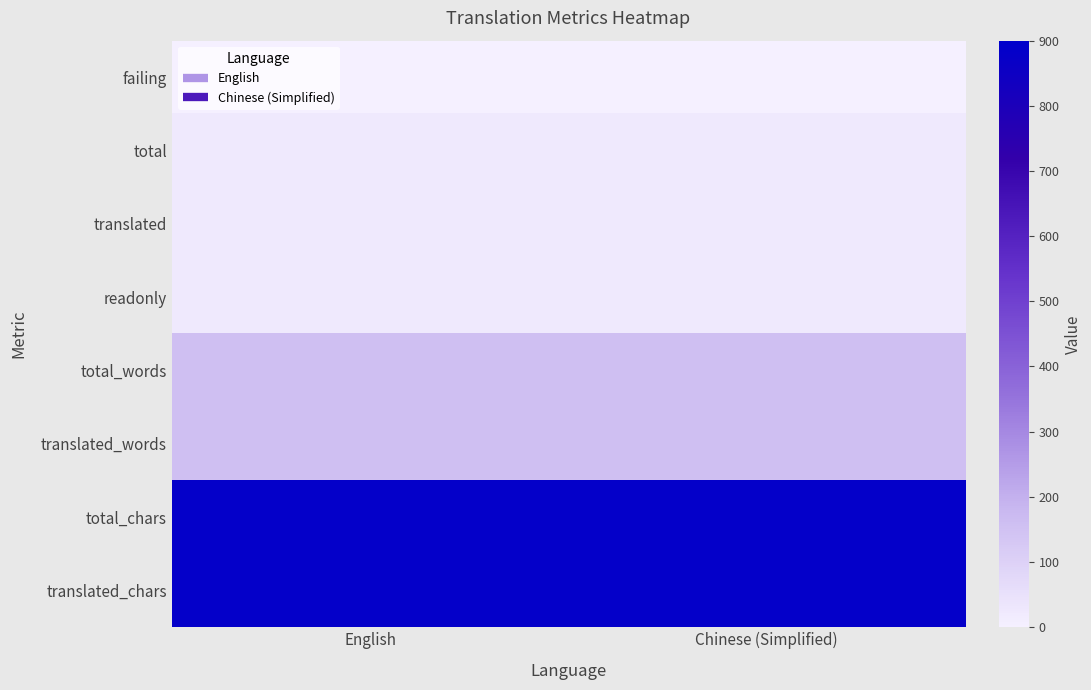

Reading left to right, extract all data points from this chart.

failing: English=0	Chinese (Simplified)=1
total: English=22	Chinese (Simplified)=22
translated: English=22	Chinese (Simplified)=22
readonly: English=22	Chinese (Simplified)=22
total_words: English=158	Chinese (Simplified)=158
translated_words: English=158	Chinese (Simplified)=158
total_chars: English=883	Chinese (Simplified)=883
translated_chars: English=883	Chinese (Simplified)=883